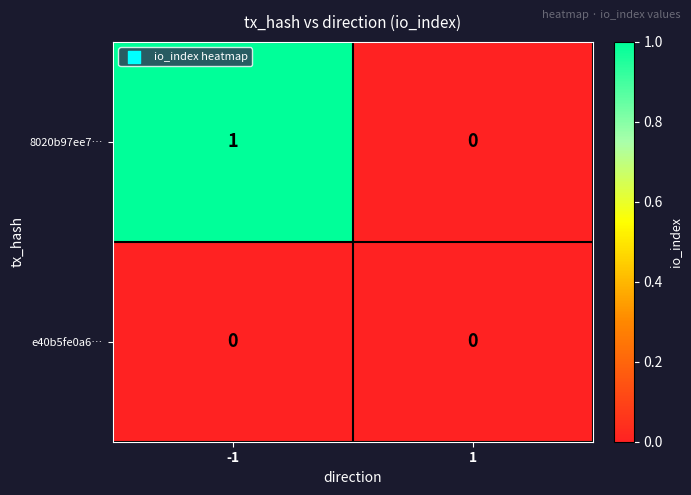

Which series has the largest total across all categories?

8020b97ee7…